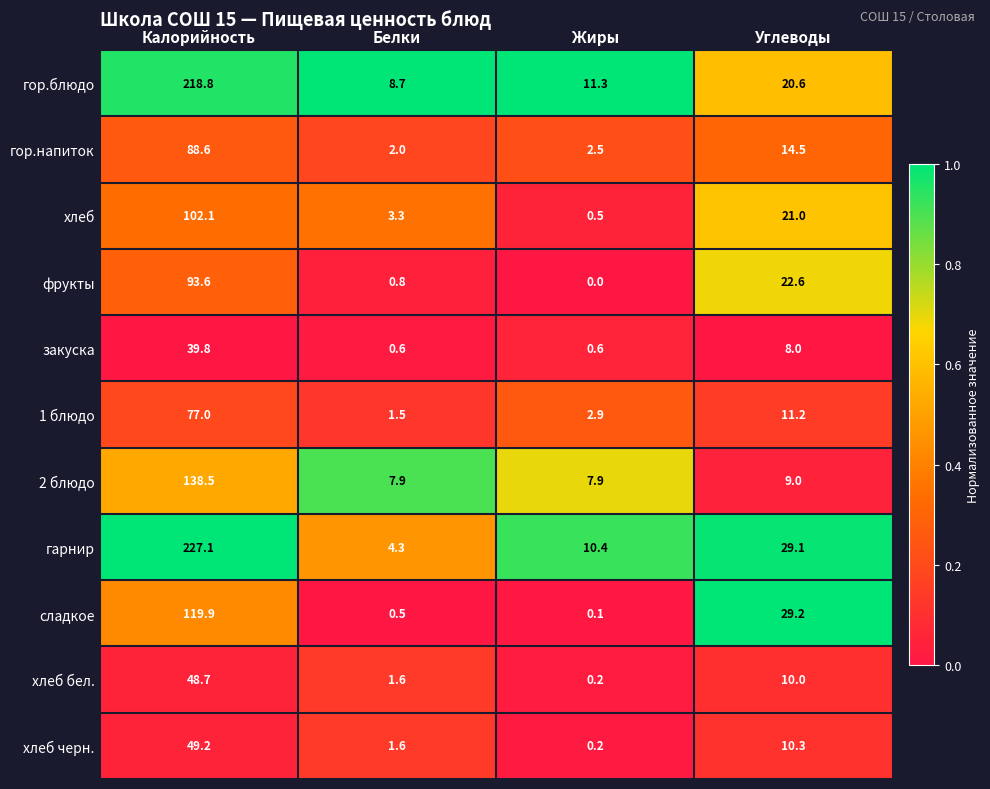

At which category is the sum across all series the highest?

Калорийность